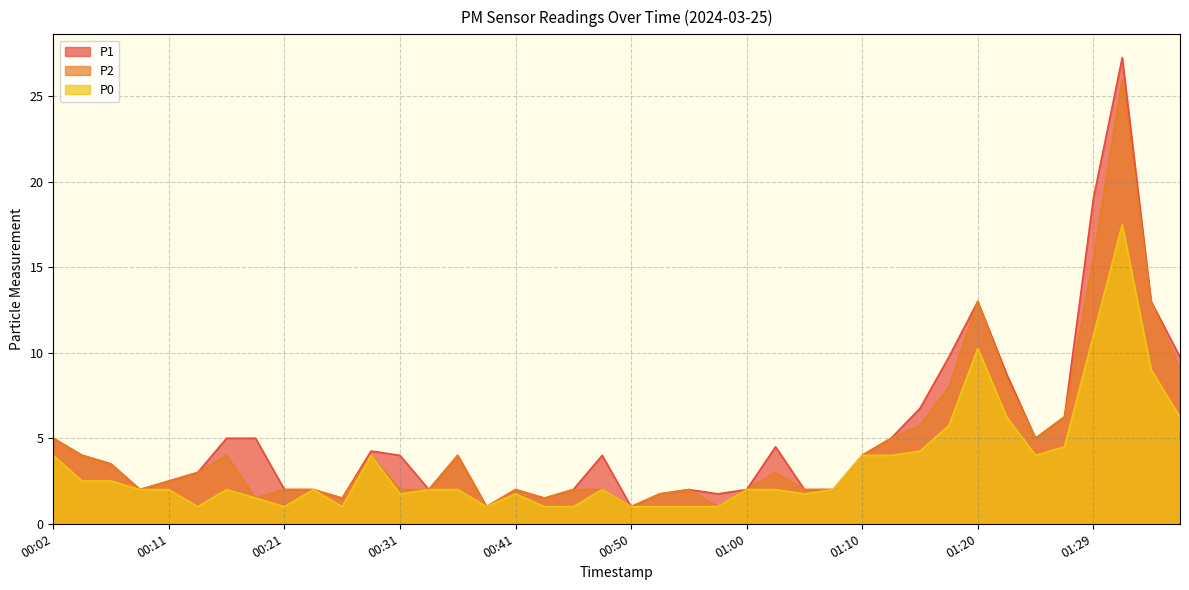

At which label does P0 reach its minimum?

00:14